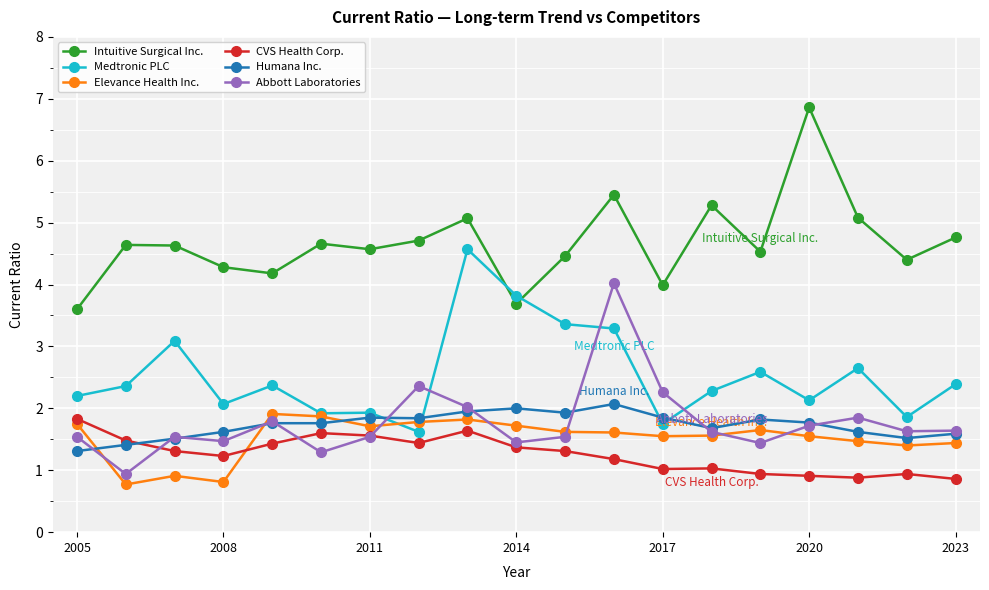

What is the average value of the Elevance Health Inc. series?

1.5